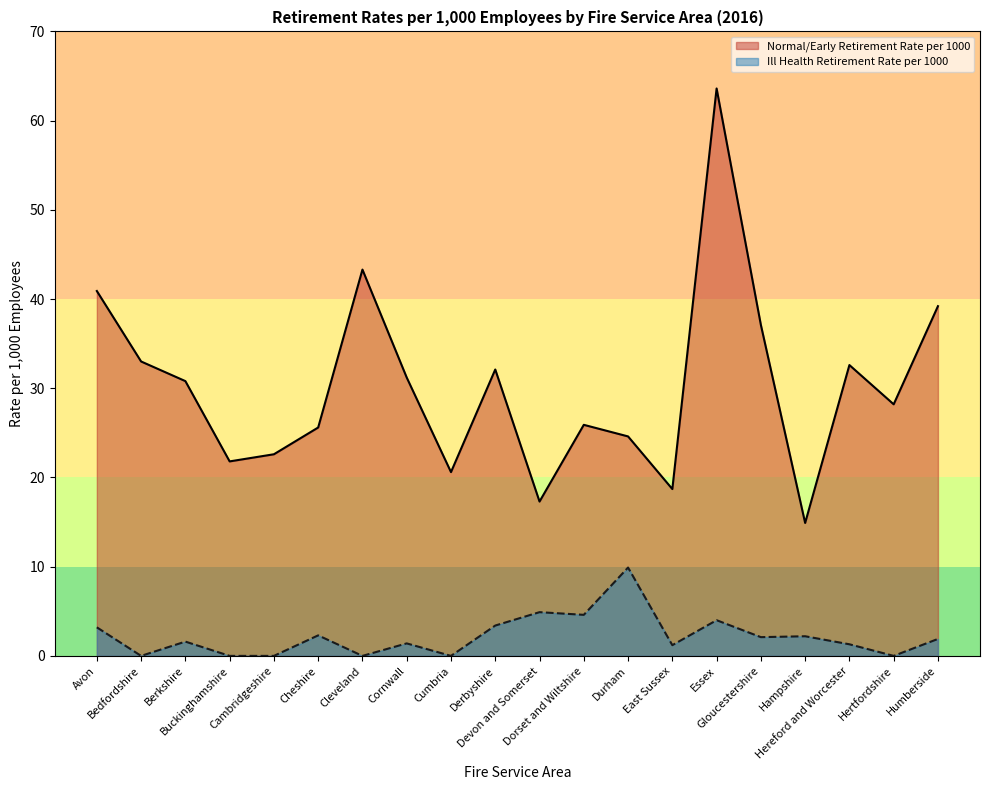

True or false: Normal/Early Retirement Rate per 1000 and Ill Health Retirement Rate per 1000 intersect in this chart.

False